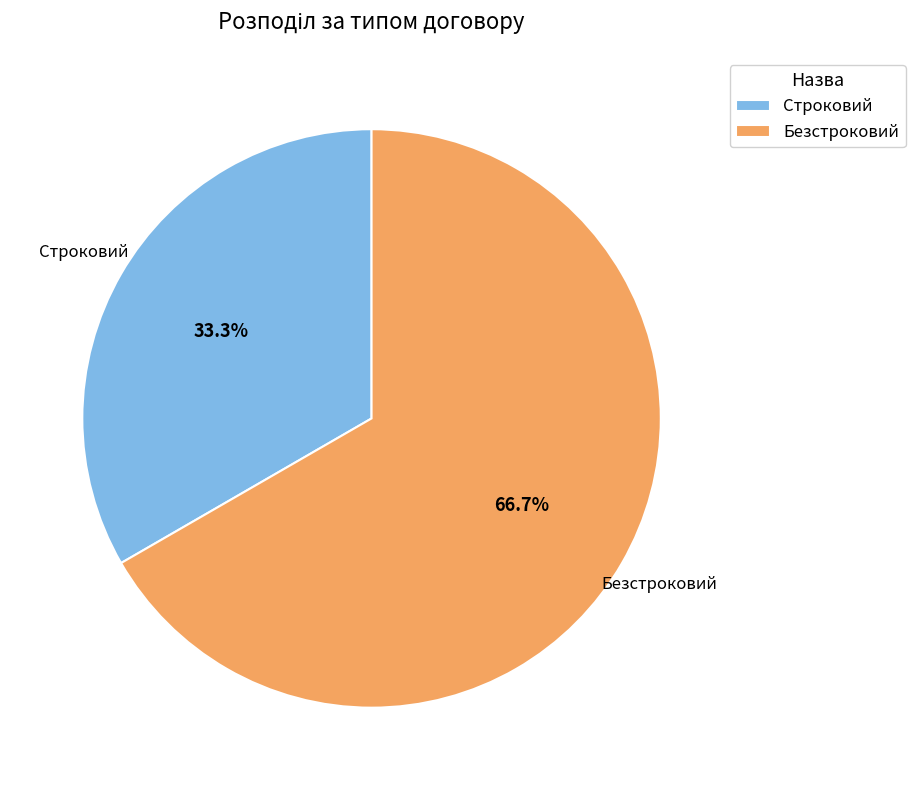

To the nearest percent, what percentage of the pie is Строковий?

33%